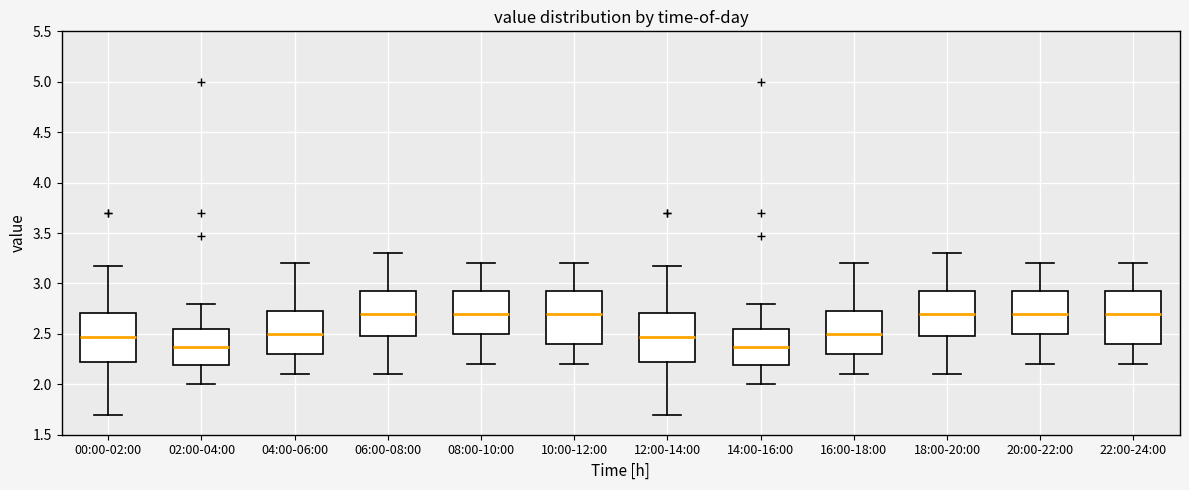

Where is the upper edge of the box for 20:00-22:00 on the y-axis? The values are not printed on the chart, so give them approximately, as read against the axis.

2.95